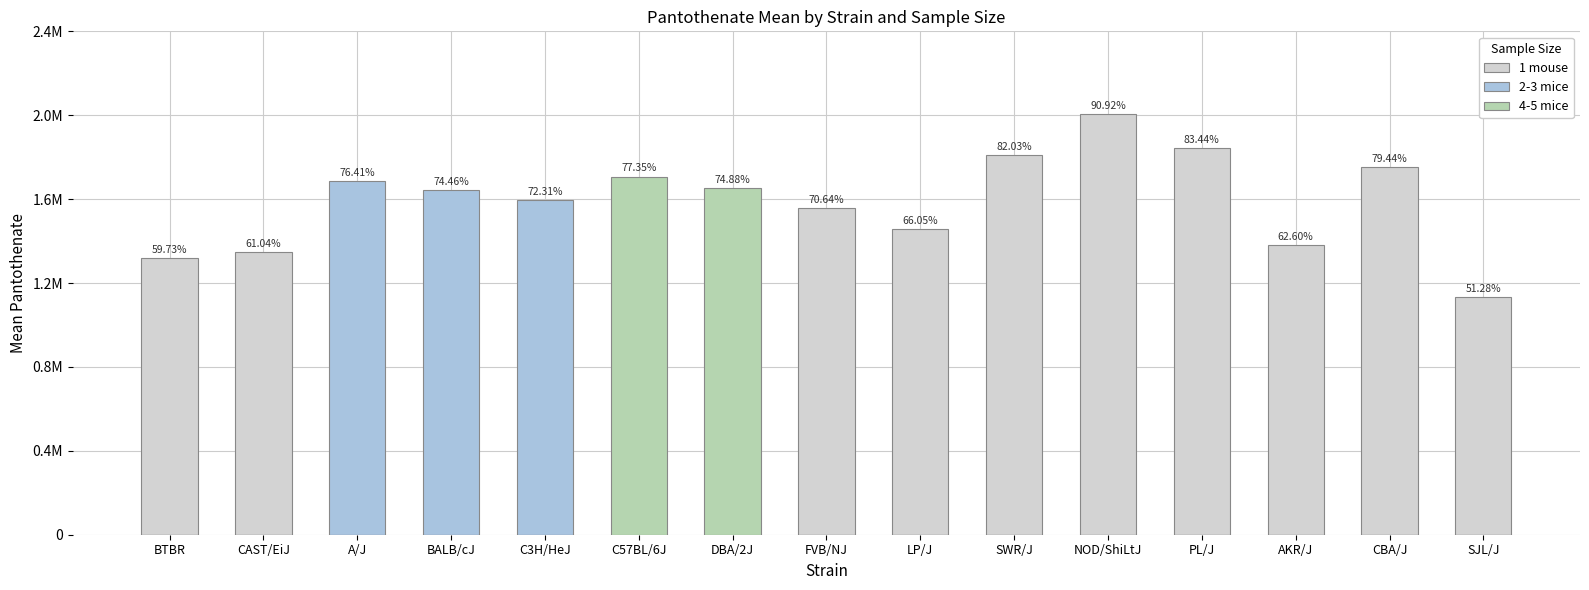

Rank the categories by 2-3 mice value from highest to lowest.

A/J, BALB/cJ, C3H/HeJ, BTBR, CAST/EiJ, C57BL/6J, DBA/2J, FVB/NJ, LP/J, SWR/J, NOD/ShiLtJ, PL/J, AKR/J, CBA/J, SJL/J